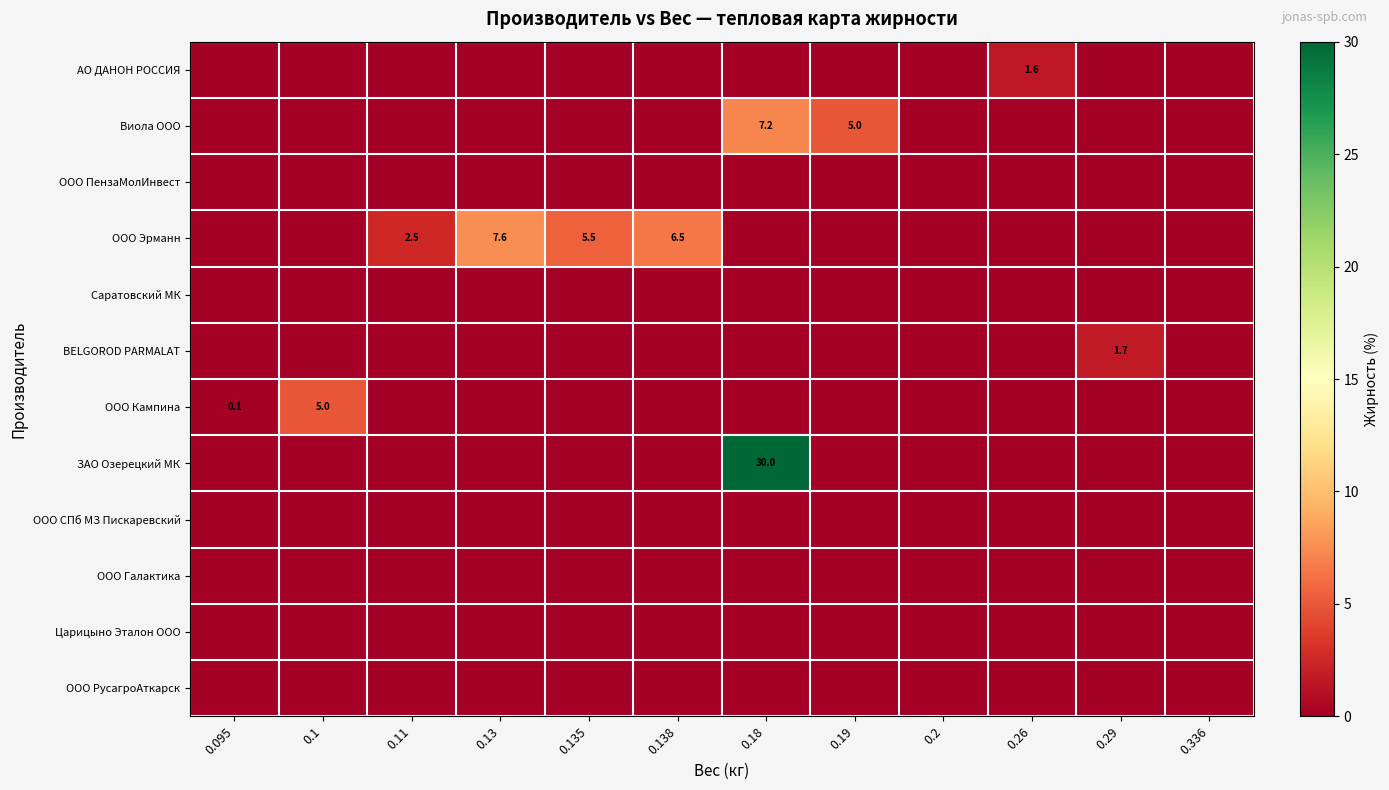

What is the spread (max minus min) of values at 0.138?

6.5